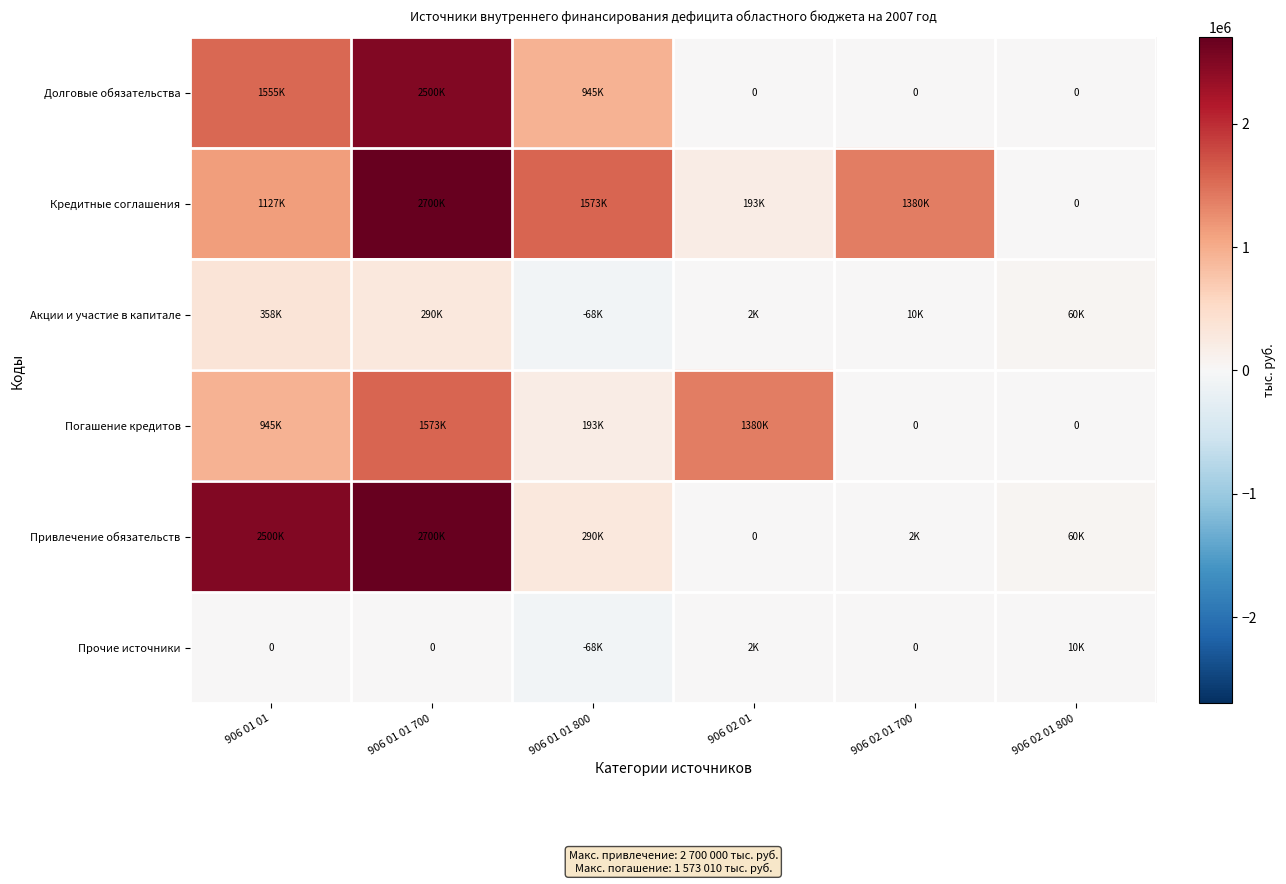

What is the average value of the Долговые обязательства series?

833333